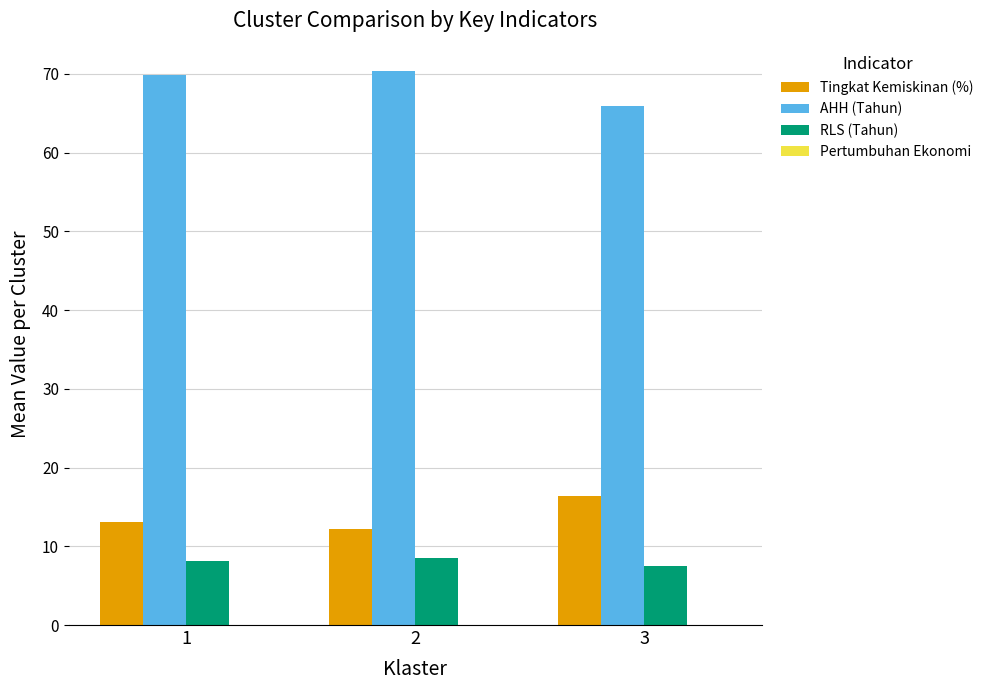

Is the value of Tingkat Kemiskinan (%) at 1 greater than the value of AHH (Tahun) at 3?

No